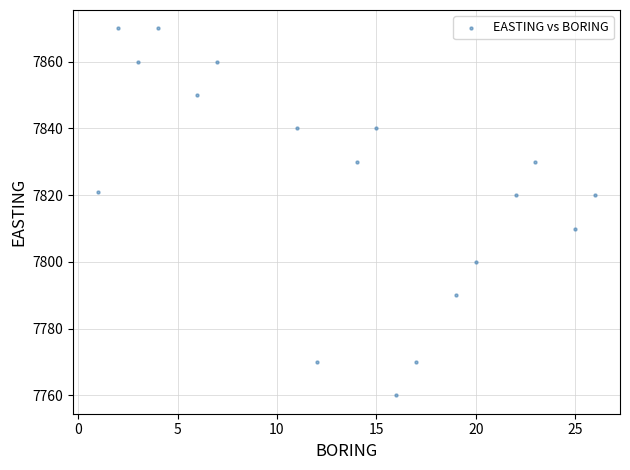

What is the range of X values (max minus min)?

25